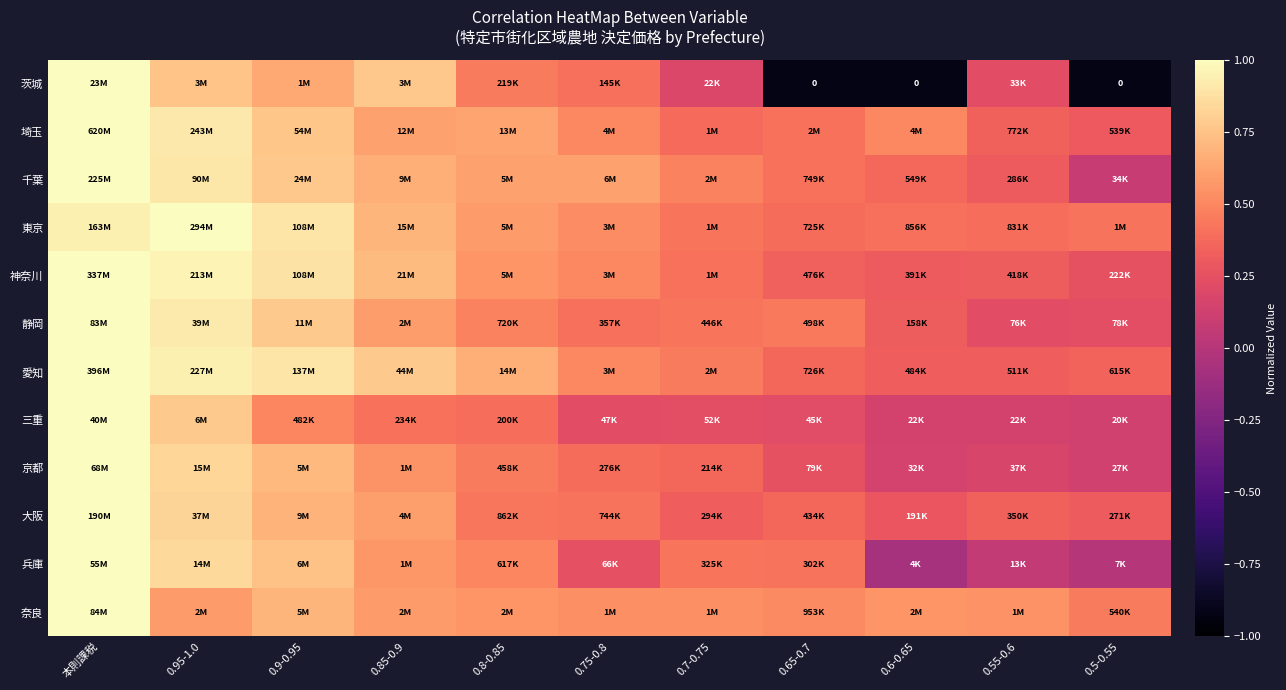

Between 0.95-1.0 and 0.75-0.8, which is larger?

0.95-1.0